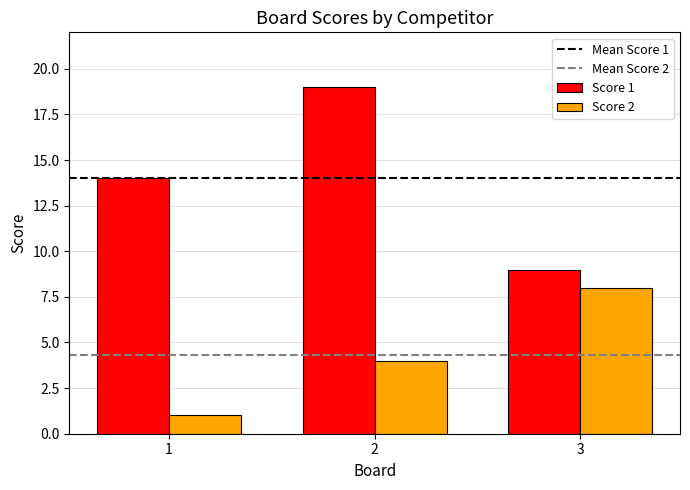

Which series has the widest spread of values?

Score 1